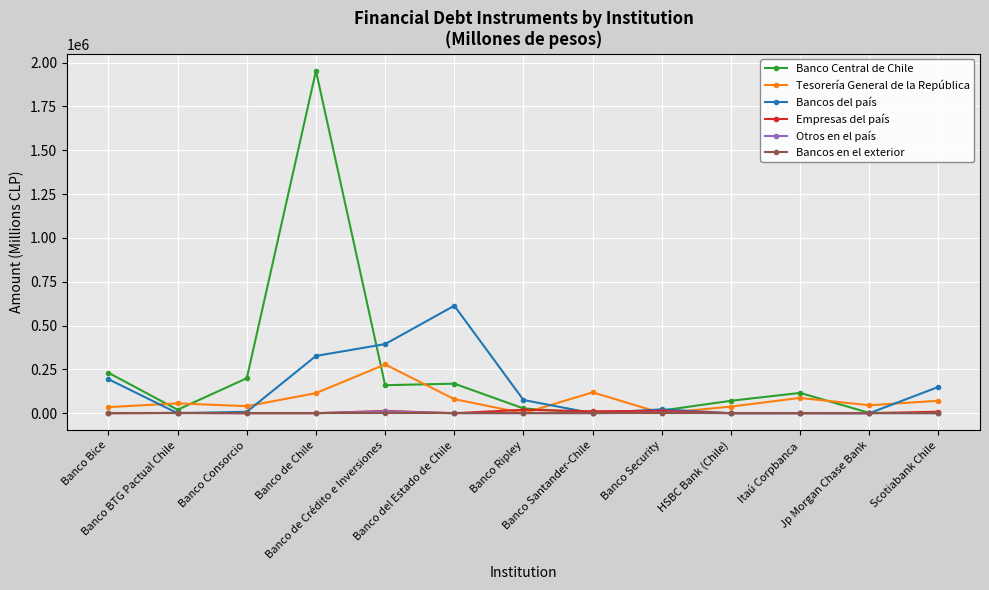

Which series has the largest range (max minus min)?

Banco Central de Chile